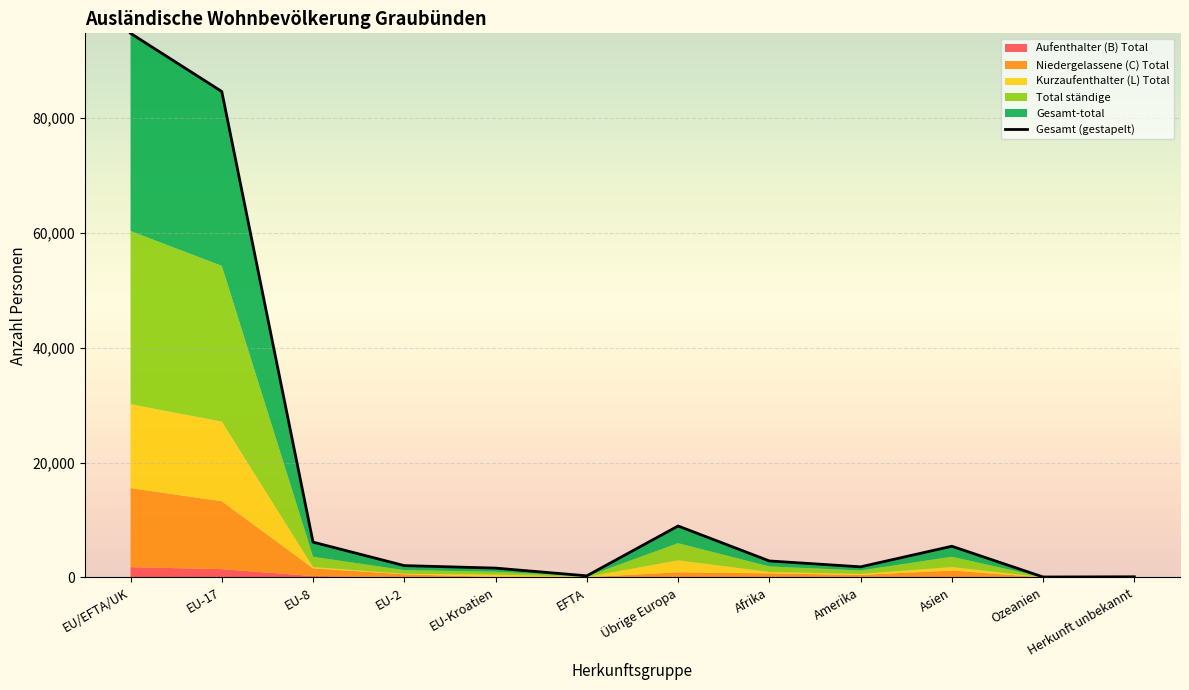

What is the sum of the values at Ozeanien and Asien?

5518